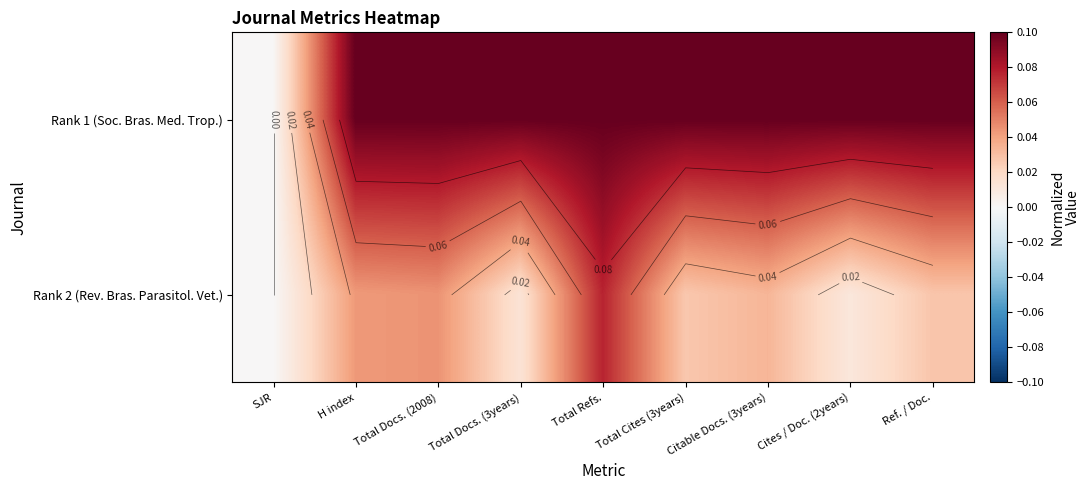

Rank the series by their average value, from highest to lowest.

Rank 1 (Soc. Bras. Med. Trop.), Rank 2 (Rev. Bras. Parasitol. Vet.)